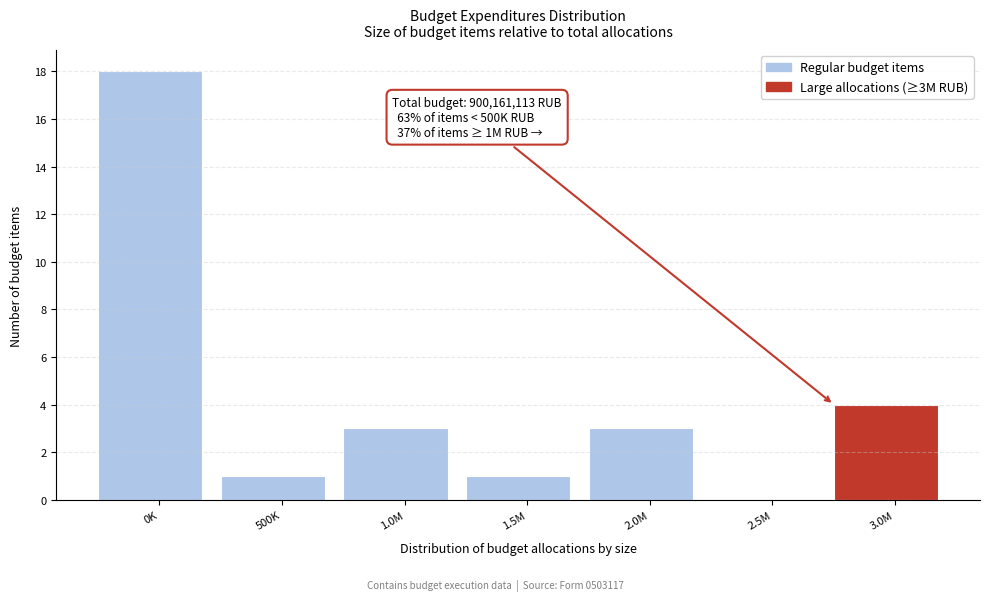

Reading right to left, extract all data points from this chart.

3.0M=4	2.5M=0	2.0M=3	1.5M=1	1.0M=3	500K=1	0K=18